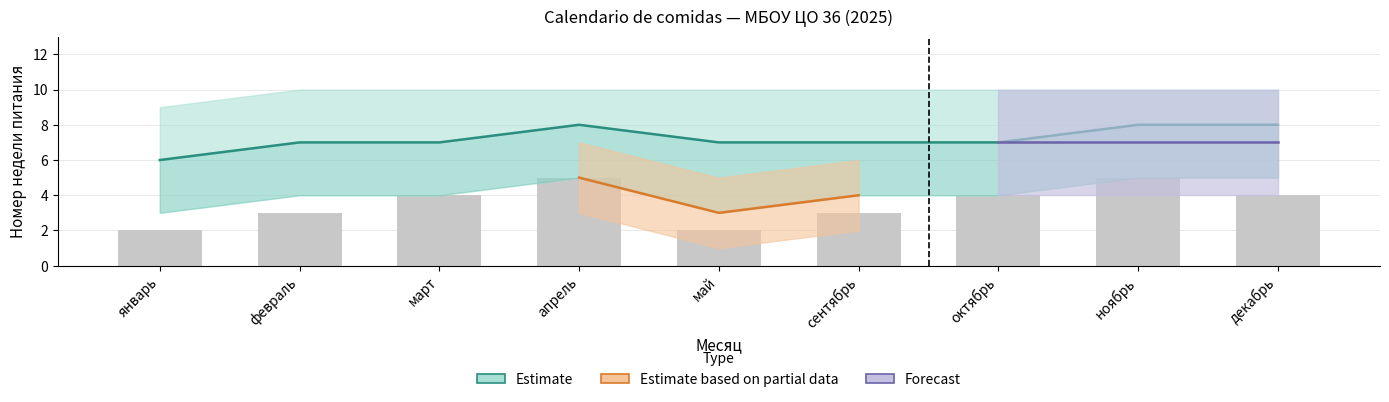

Does the chart contain stacked bars?

No